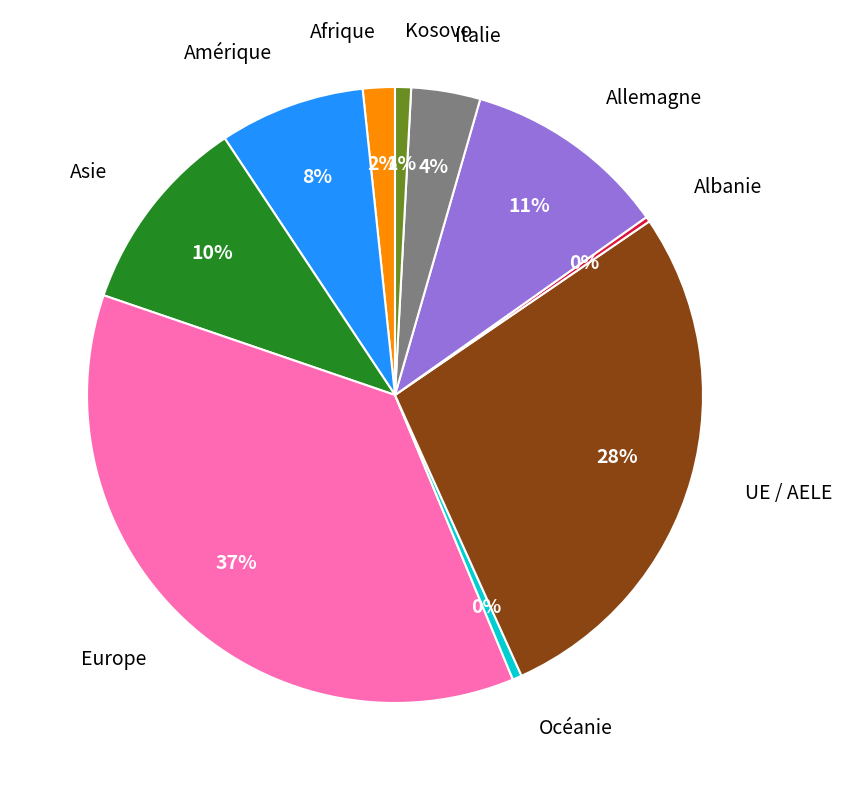

To the nearest percent, what portion does Europe represent?

37%